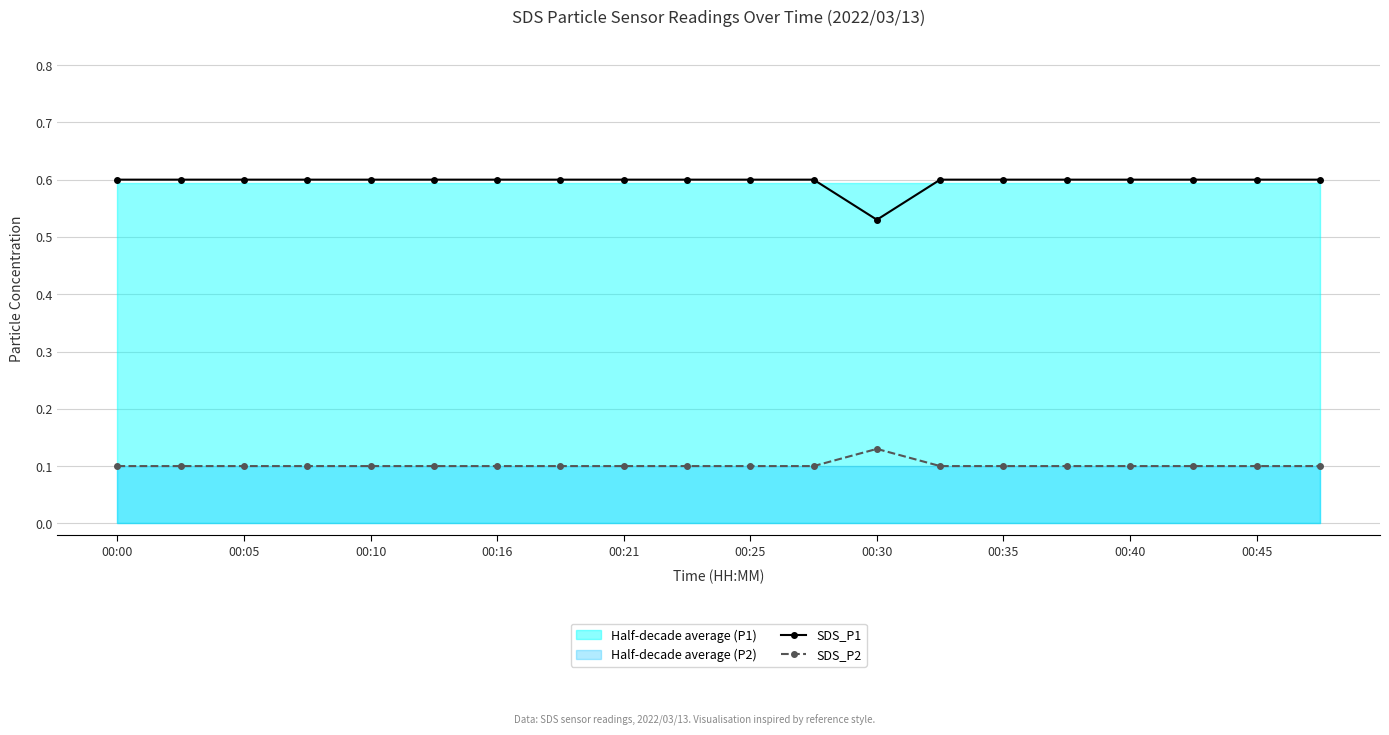

Which series has the widest spread of values?

SDS_P1